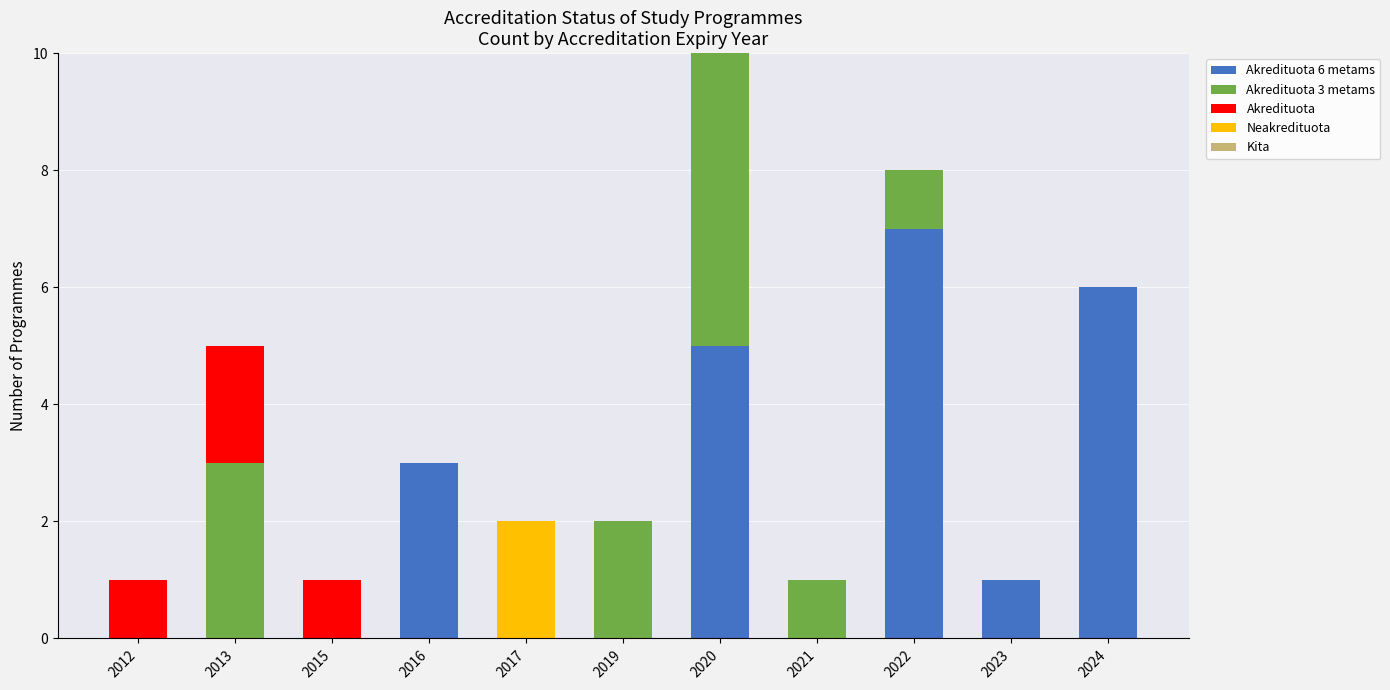

At which category is the sum across all series the highest?

2020